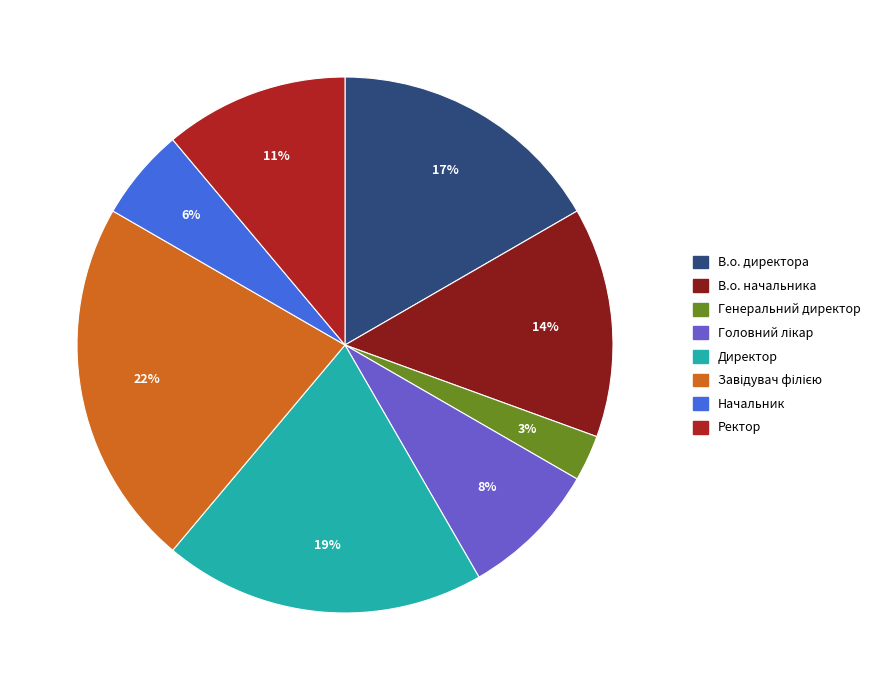

Is there a majority slice in this chart?

No